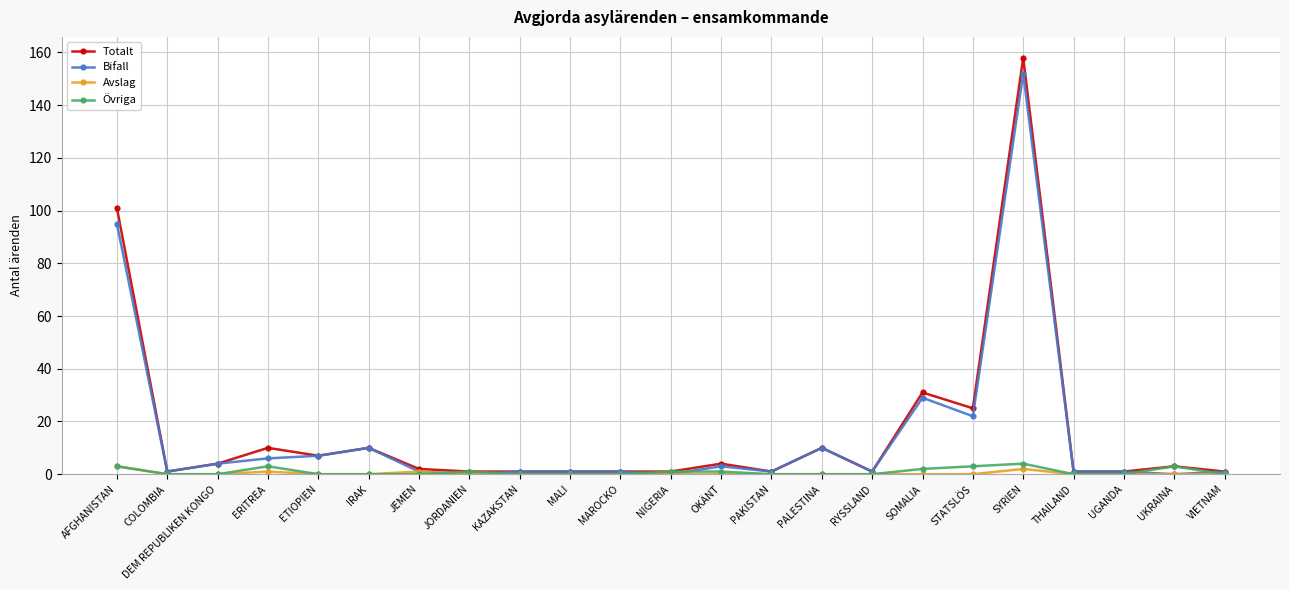

Which series has the largest range (max minus min)?

Totalt